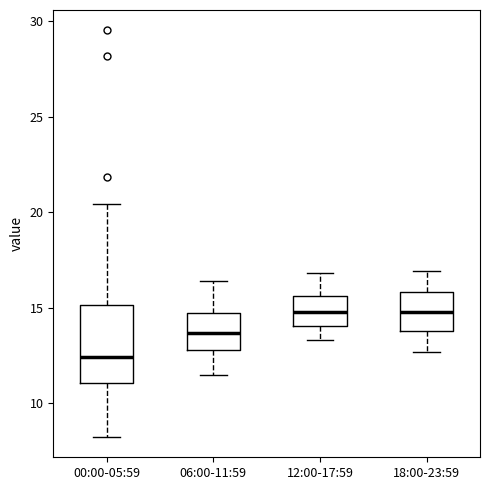

Comparing the boxes themselves (not the whiskers), which one is the tallest?

00:00-05:59